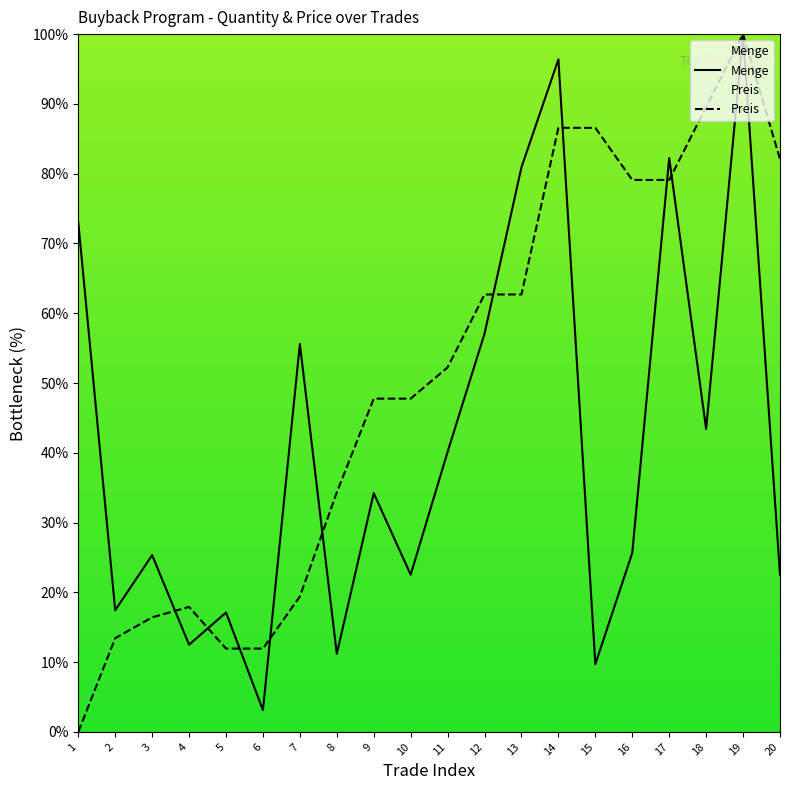

Does the chart have visible grid lines?

No